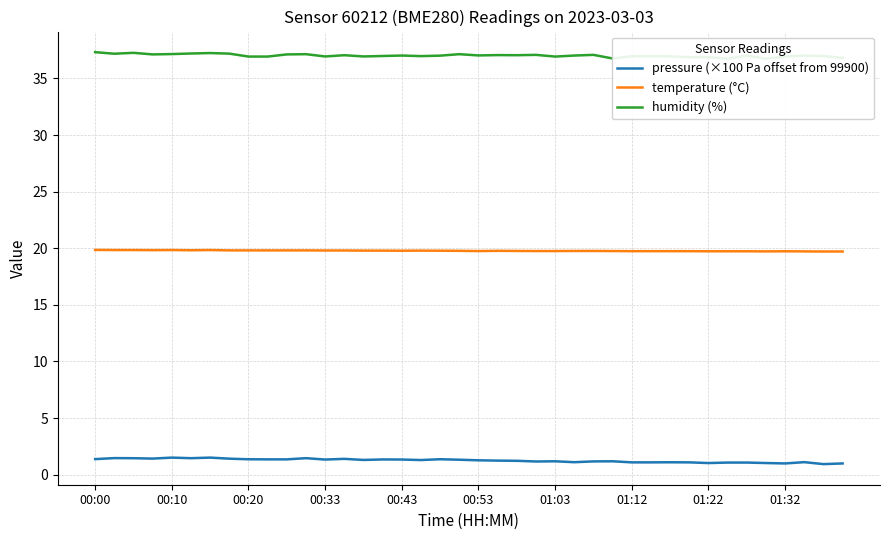

True or false: temperature (°C) has a value of 12.4 at 01:32.

False